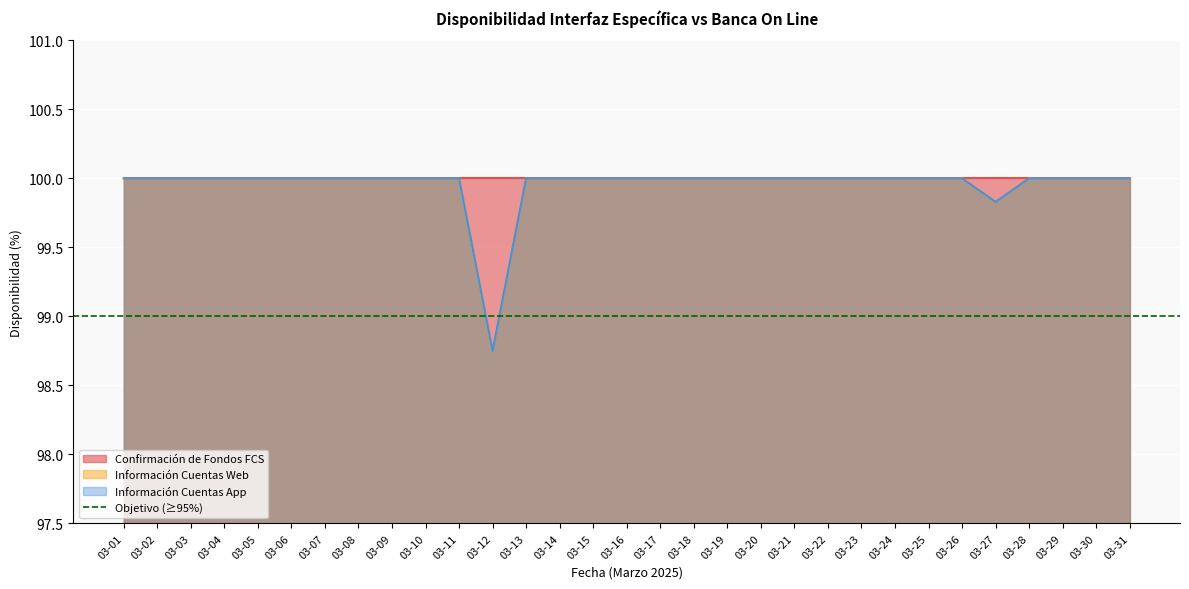

At which category is the sum across all series the highest?

03-01